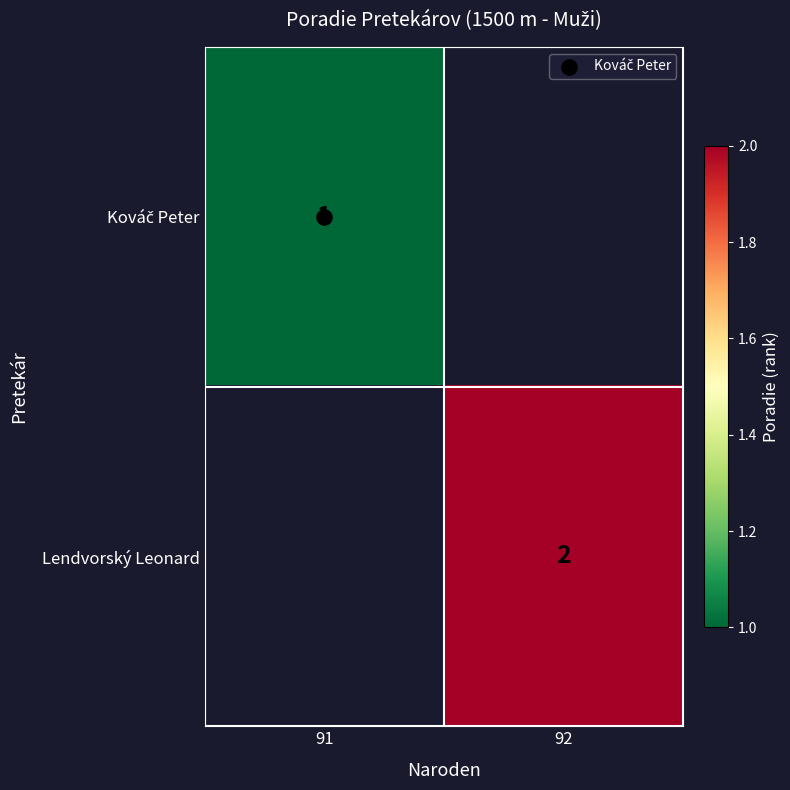

What is the smallest value displayed?

1.0